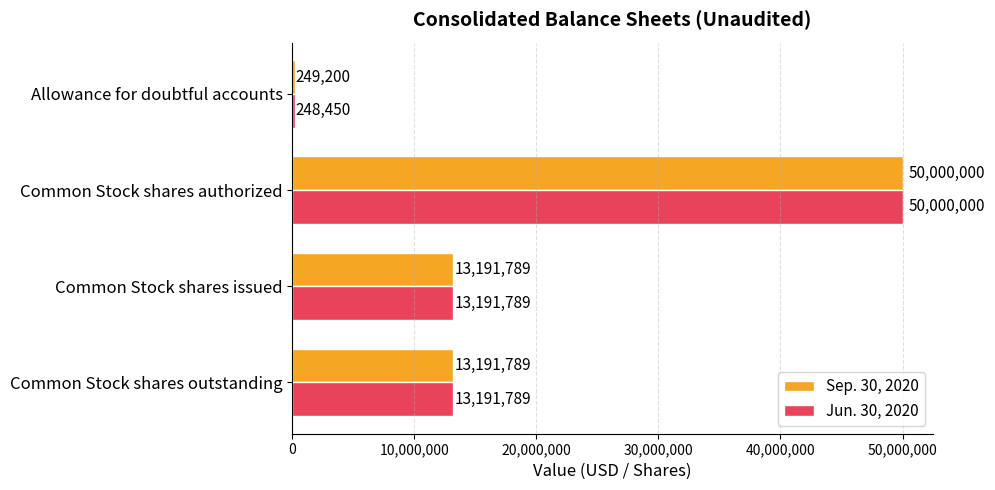

The value of Jun. 30, 2020 at Common Stock shares authorized is 50000000. True or false?

True